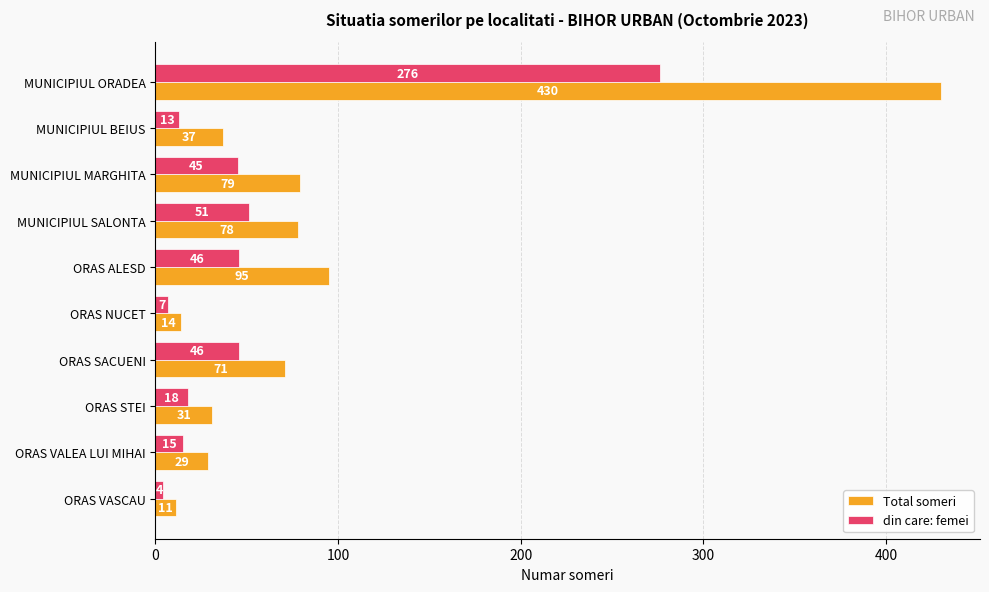

What are all the series names shown in the legend?

Total someri, din care: femei